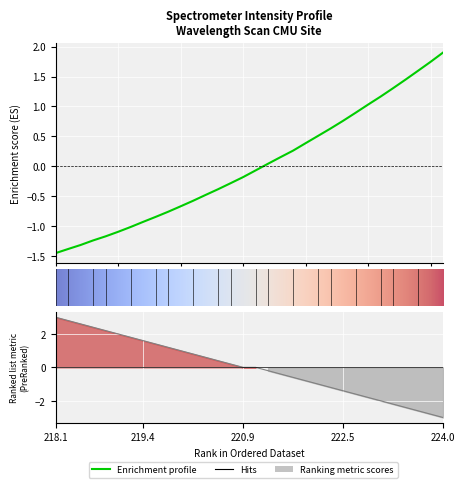

Which category has the lowest value across all series?

218.0596